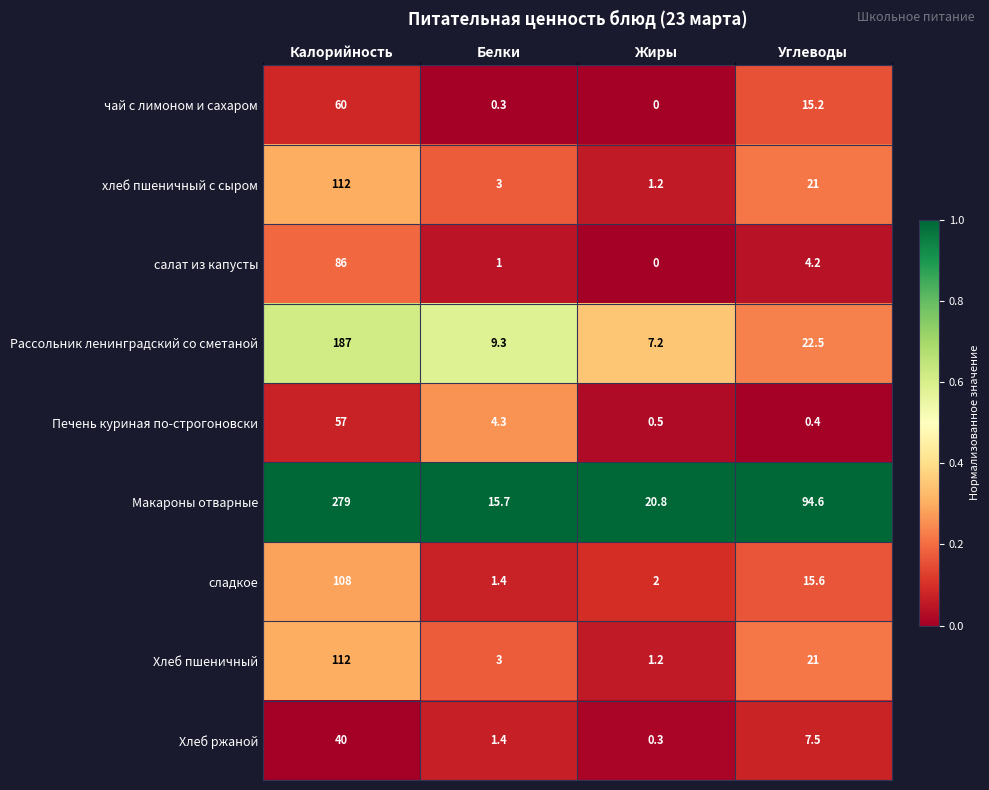

What is the total value across all series at Углеводы?

202.0